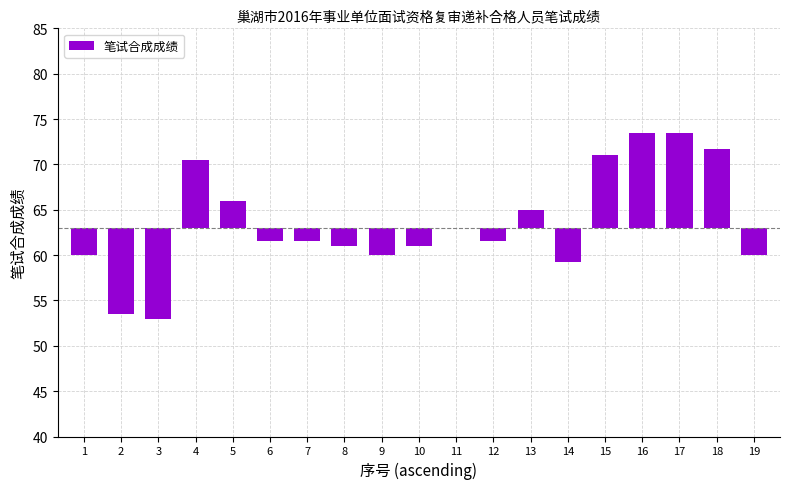

How many data points are less than -1?

11